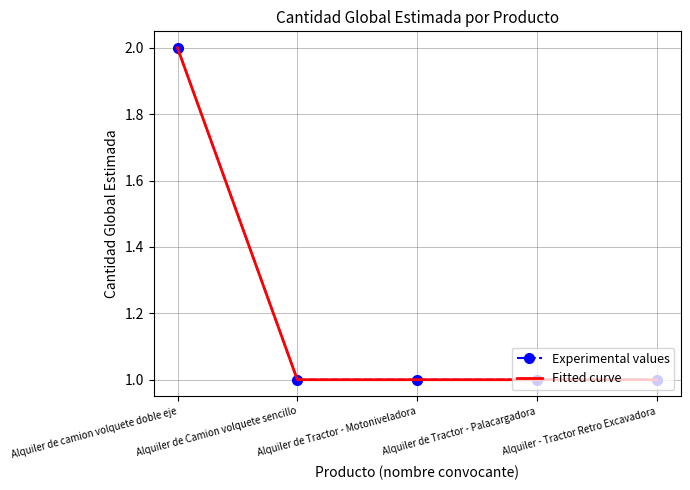

Reading left to right, transcribe all the data shown in this chart.

2	1	1	1	1